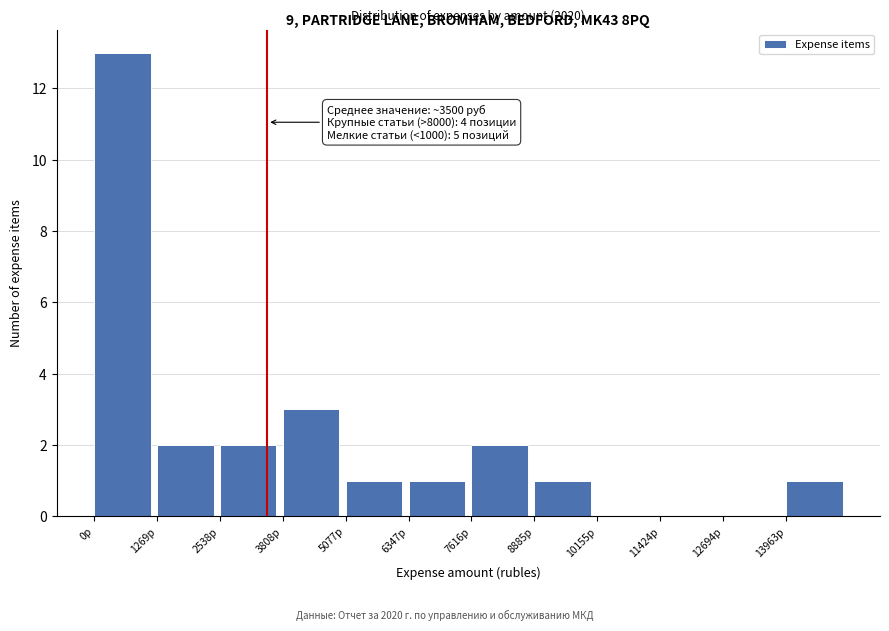

Which range on the x-axis has the tallest bar?

0 to 1200